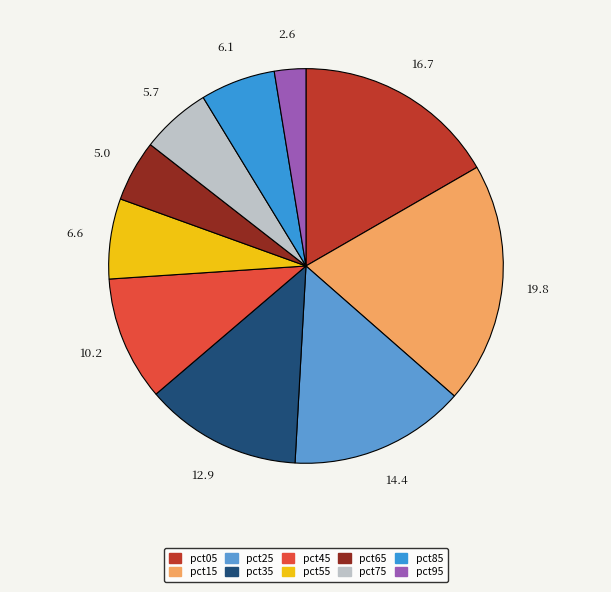

How much of the chart is everything except pct25?

85.6%